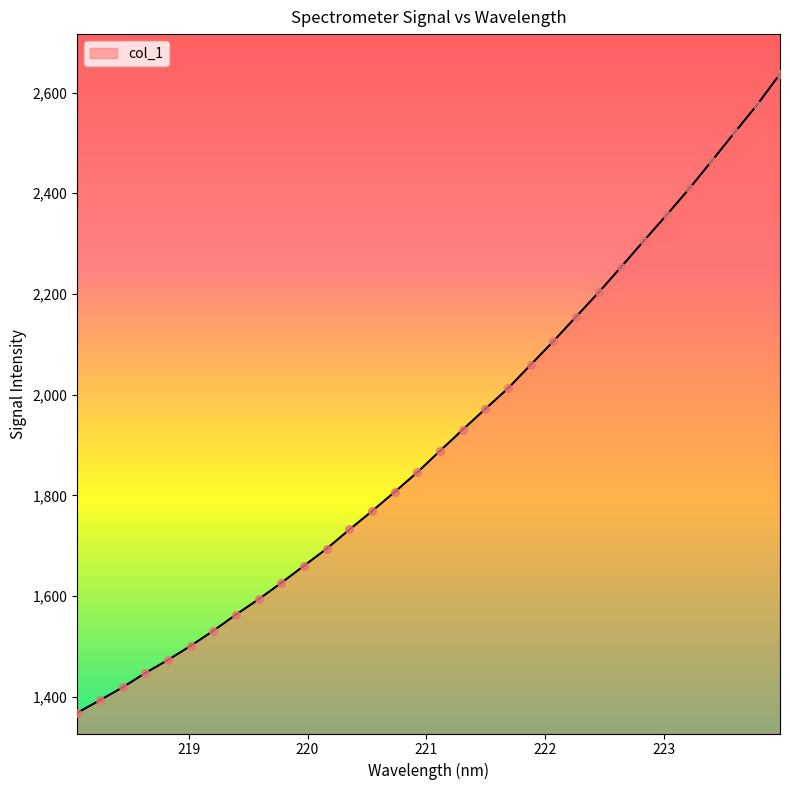

What is the difference between the maximum and minimum values?

1269.1